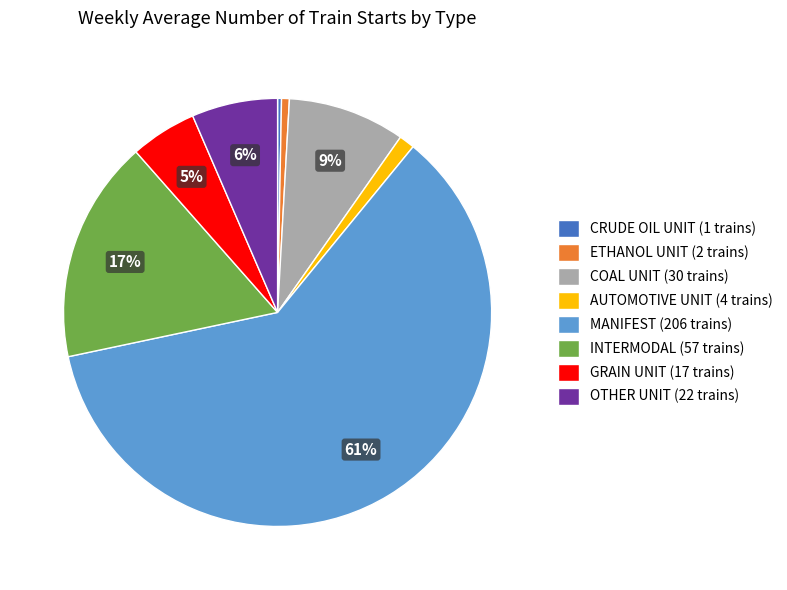

How many slices are in this pie chart?

8